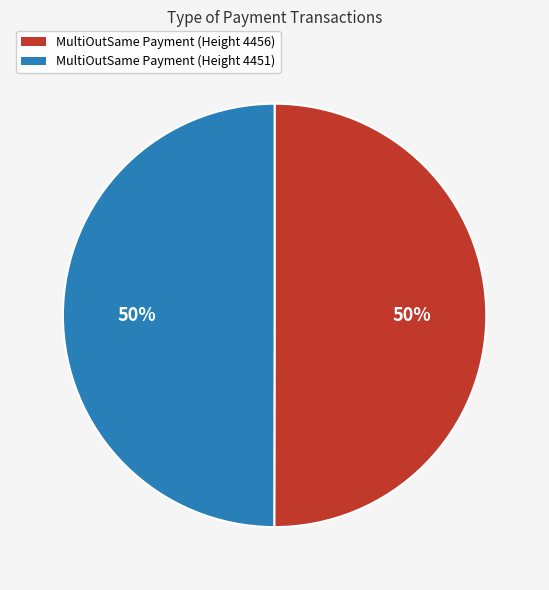

Is the sum of MultiOutSame Payment (Height 4451) and MultiOutSame Payment (Height 4456) greater than half?

Yes